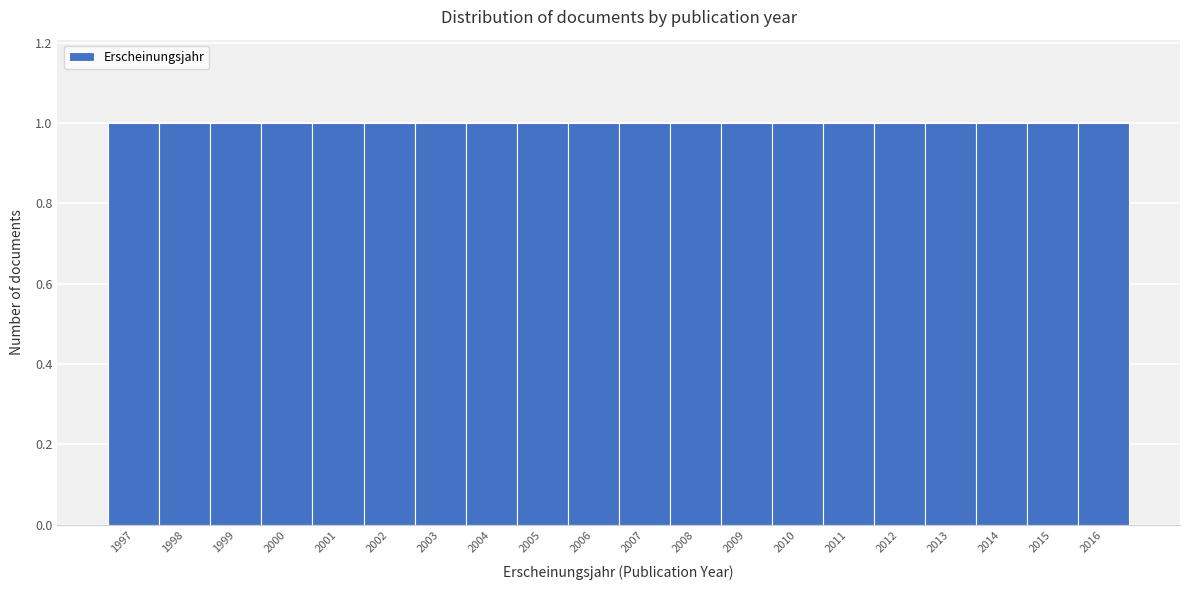

Reading left to right, list every bar in this chart as the range it spans on the x-axis followed by its height. The values are not printed on the chart, so give them approximately, as read against the axis.

1996.5 to 1997.5: 1
1997.5 to 1998.5: 1
1998.5 to 1999.5: 1
1999.5 to 2000.5: 1
2000.5 to 2001.5: 1
2001.5 to 2002.5: 1
2002.5 to 2003.5: 1
2003.5 to 2004.5: 1
2004.5 to 2005.5: 1
2005.5 to 2006.5: 1
2006.5 to 2007.5: 1
2007.5 to 2008.5: 1
2008.5 to 2009.5: 1
2009.5 to 2010.5: 1
2010.5 to 2011.5: 1
2011.5 to 2012.5: 1
2012.5 to 2013.5: 1
2013.5 to 2014.5: 1
2014.5 to 2015.5: 1
2015.5 to 2016.5: 1